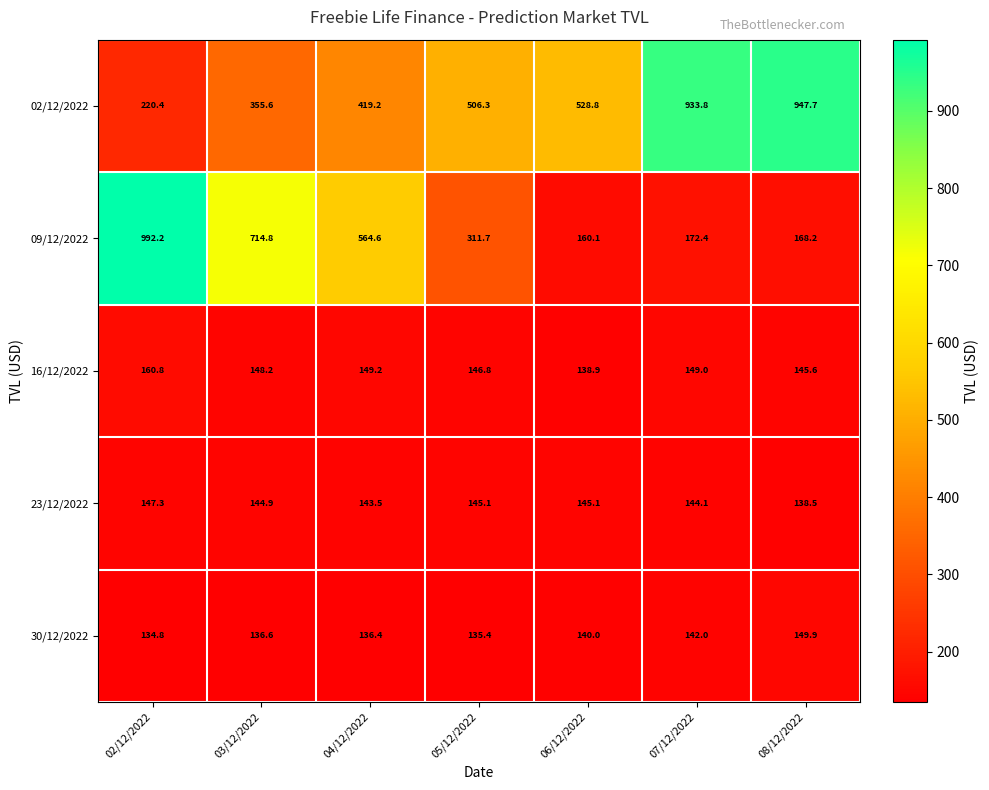

What is the greatest value displayed?

992.2